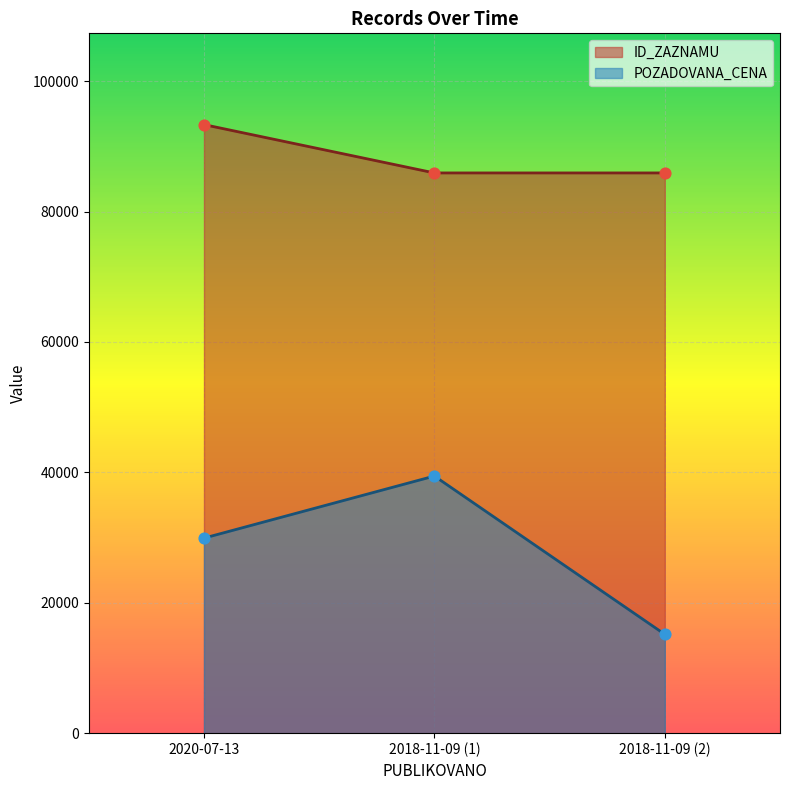

Is the value of ID_ZAZNAMU at 2018-11-09 (2) greater than the value of POZADOVANA_CENA at 2018-11-09 (1)?

Yes